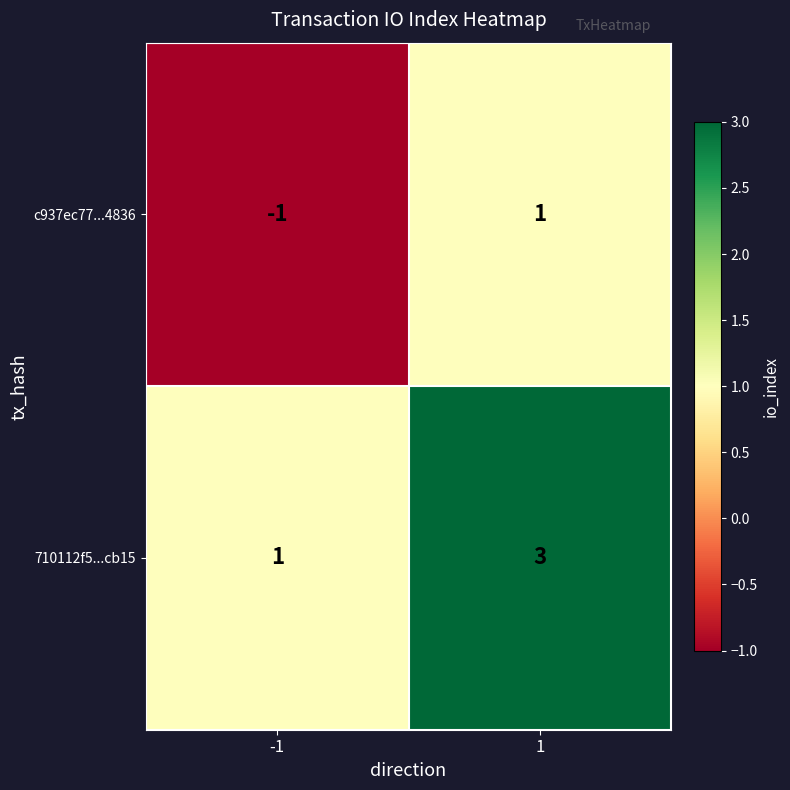

Which label corresponds to the largest value in the chart?

1